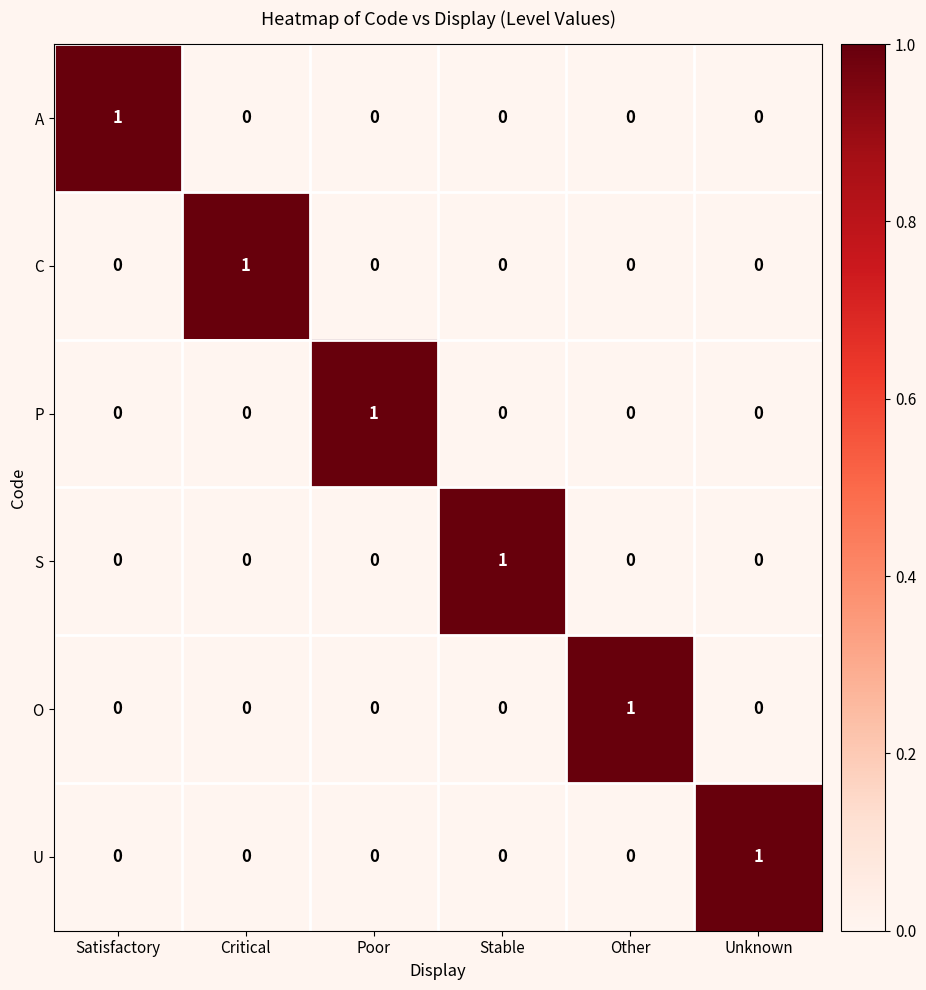

The value of C at Poor is 0. True or false?

True